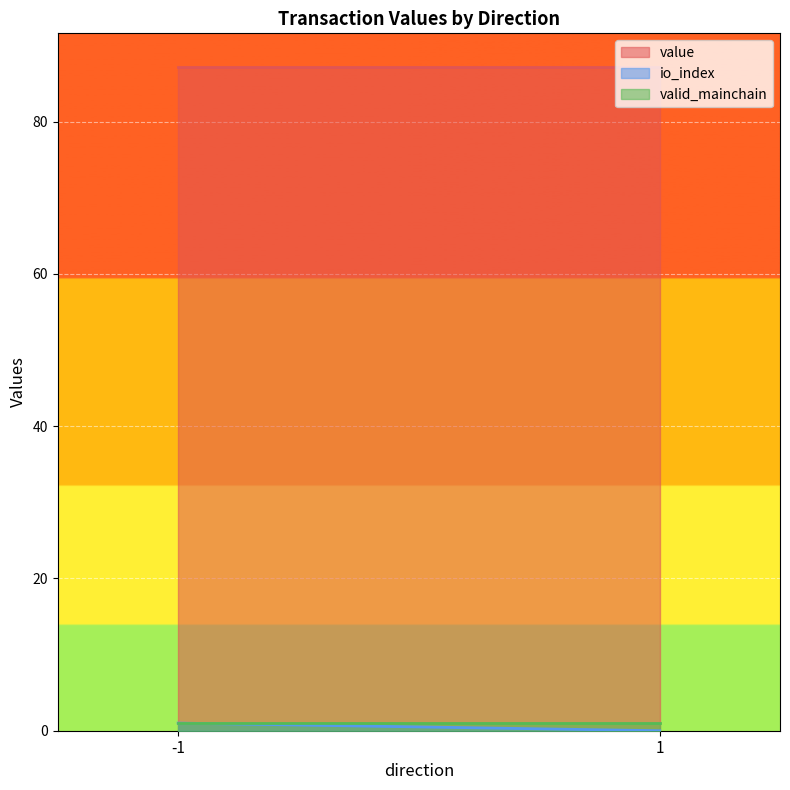

Which series changed the most between -1 and 1?

io_index